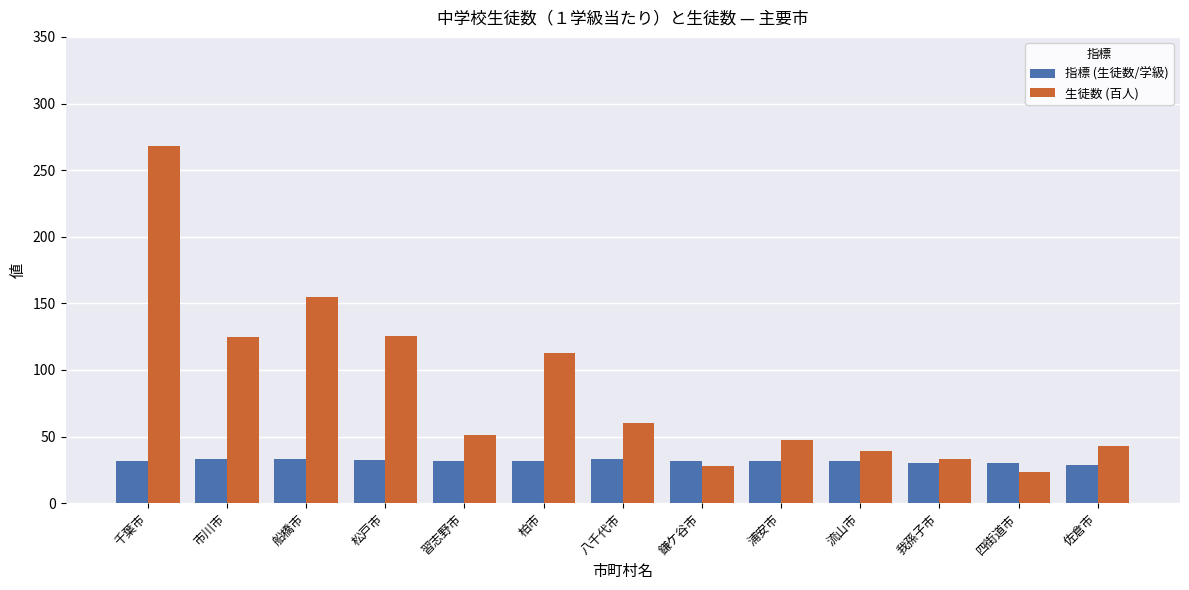

At which label does 生徒数 (百人) reach its minimum?

四街道市